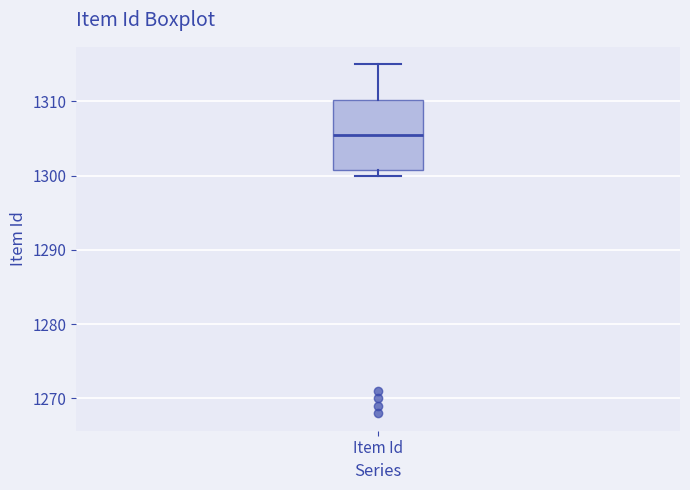

Transcribe this box plot: give where the median line is, the range the box spans, and where the two whiskers end, as read against the y-axis. The values are not printed on the chart, so give them approximately, as read against the axis.

median 1306, box 1301 to 1310, whiskers 1300 to 1315